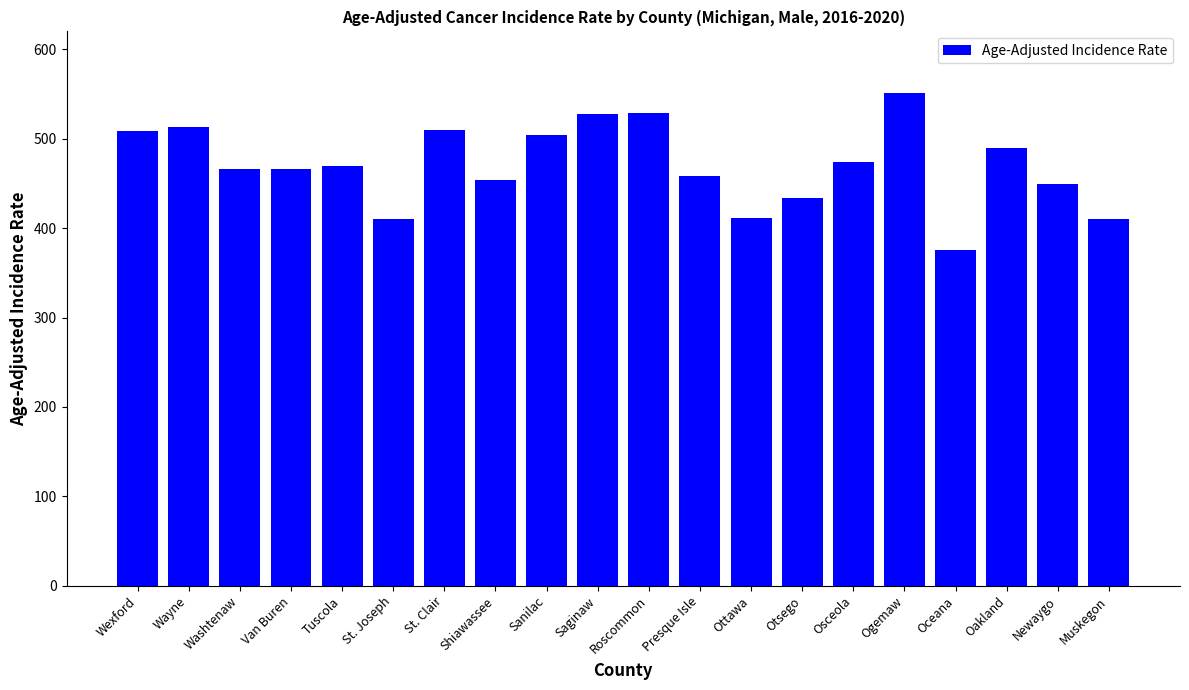

What is the smallest value displayed?

375.3